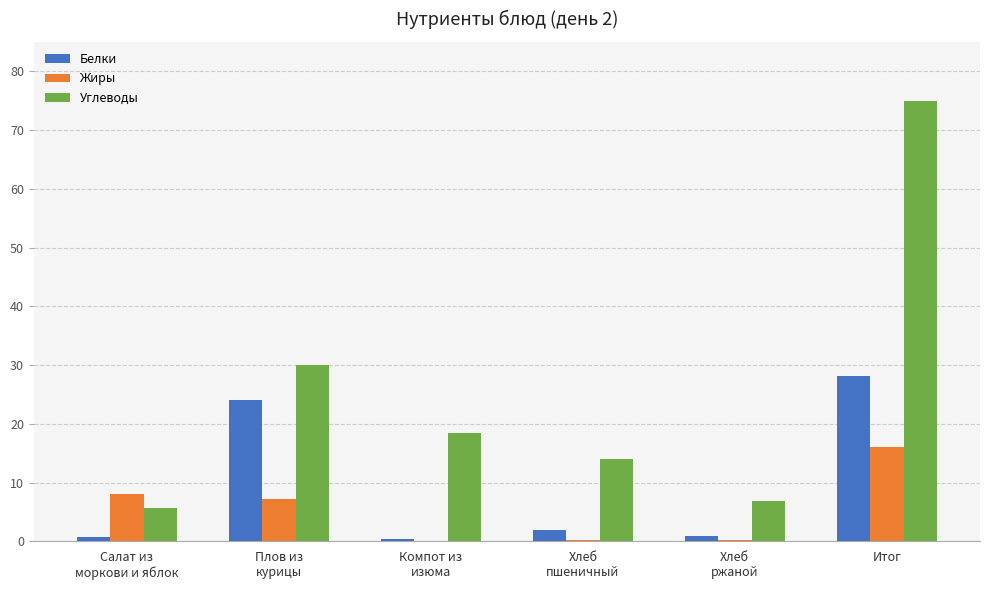

At which category is the sum across all series the highest?

Итог